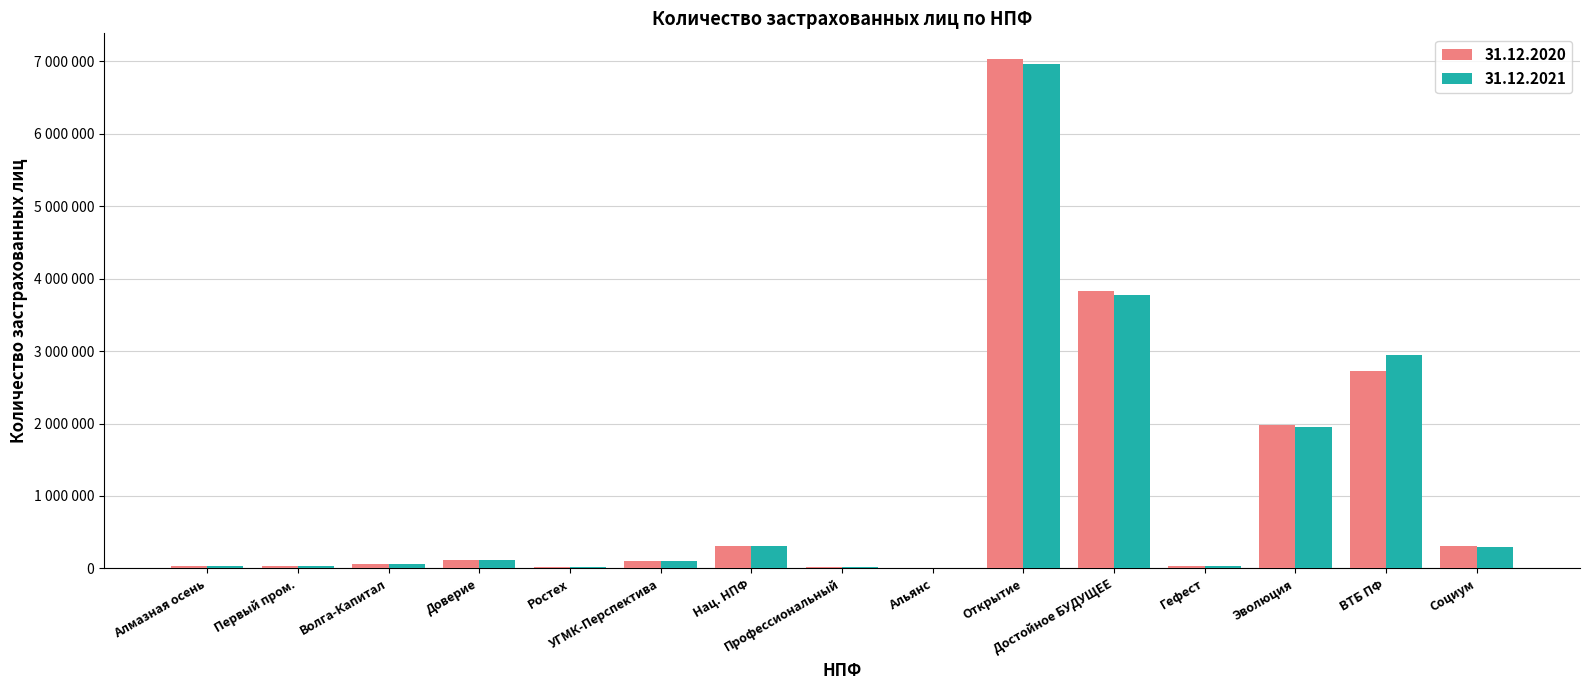

Are the bars horizontal?

No